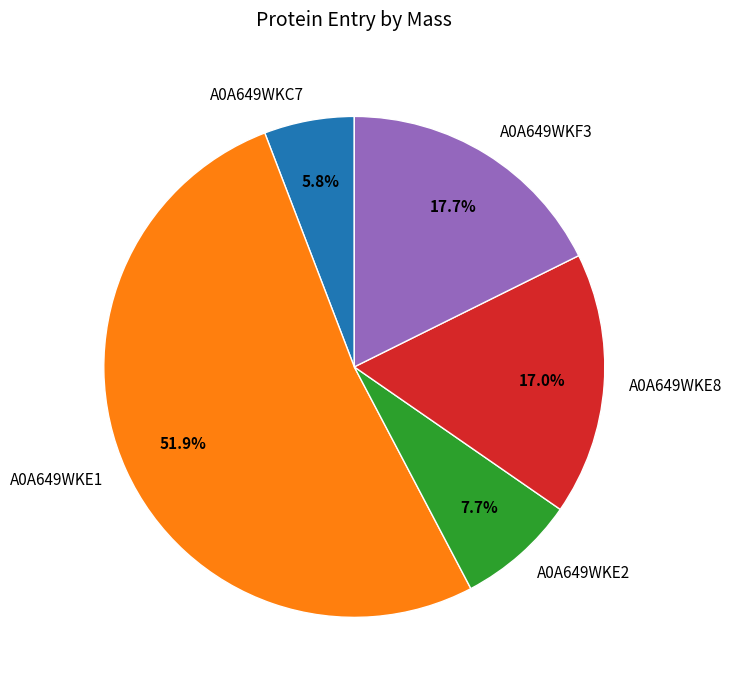

Does A0A649WKE1 represent more than half of the total?

Yes